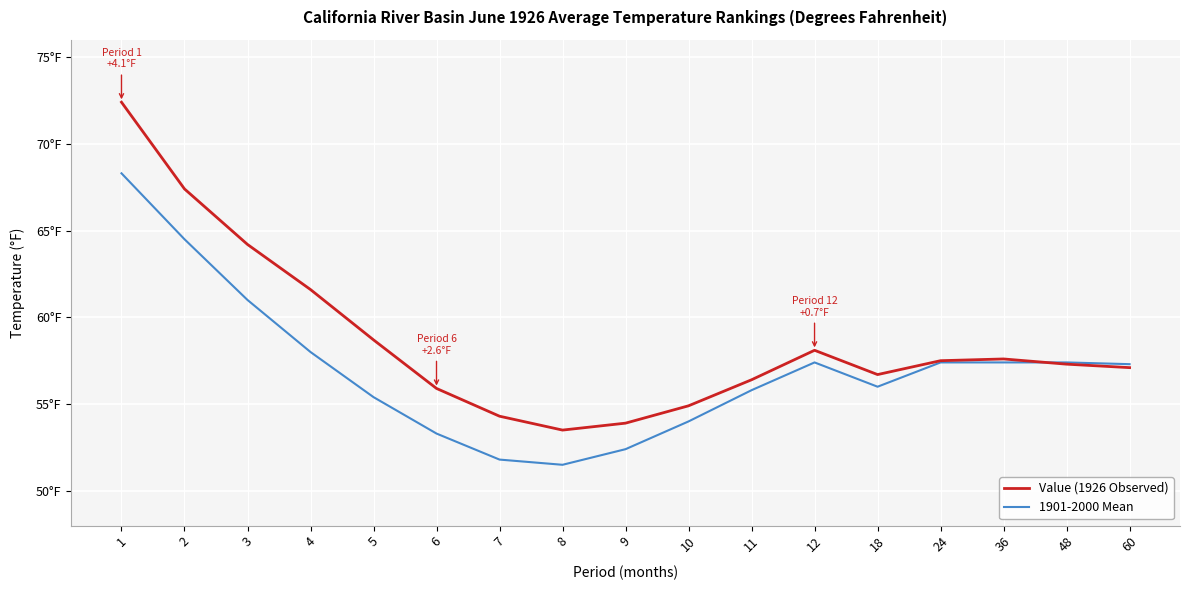

Which series has the widest spread of values?

Value (1926 Observed)